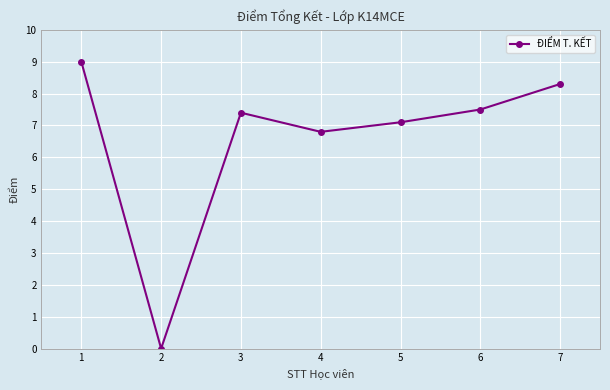

Which category has the highest value across all series?

1